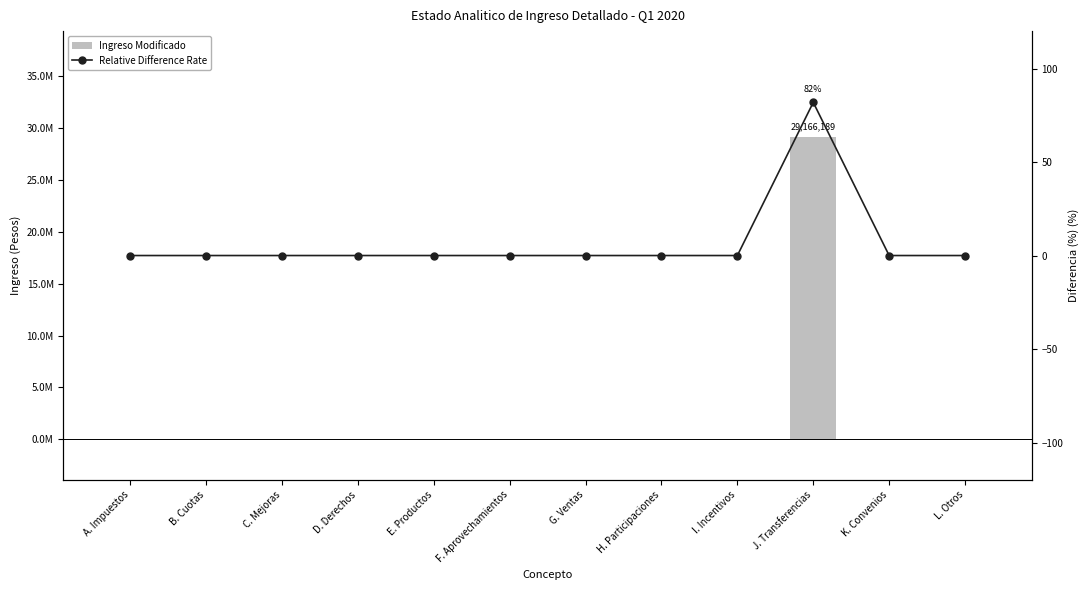

Reading left to right, transcribe all the data shown in this chart.

Ingreso Modificado: 0.0	0.0	0.0	0.0	0.0	0.0	0.0	0.0	0.0	29166189.0	0.0	0.0
Relative Difference Rate: 0.0	0.0	0.0	0.0	0.0	0.0	0.0	0.0	0.0	81.9	0.0	0.0